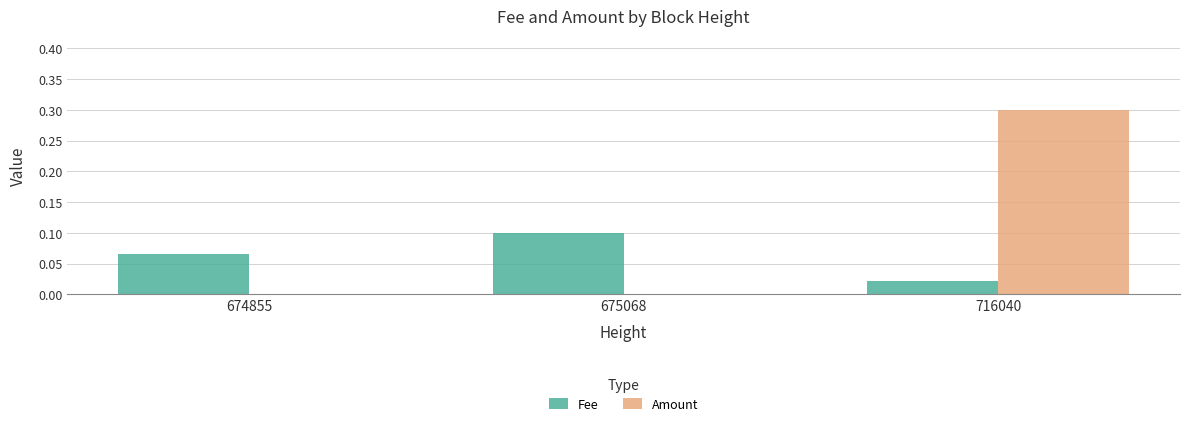

What is the sum of the Amount values at 674855 and 716040?

0.3